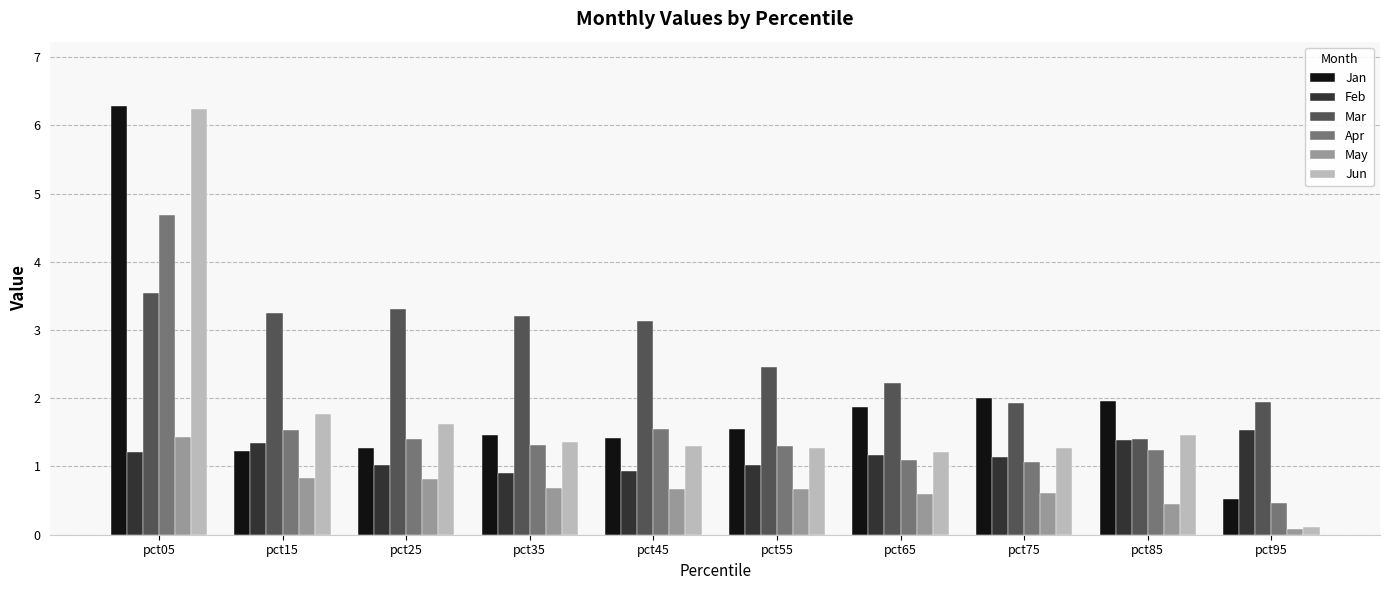

What is the difference between the maximum and minimum values in the Apr series?

4.2